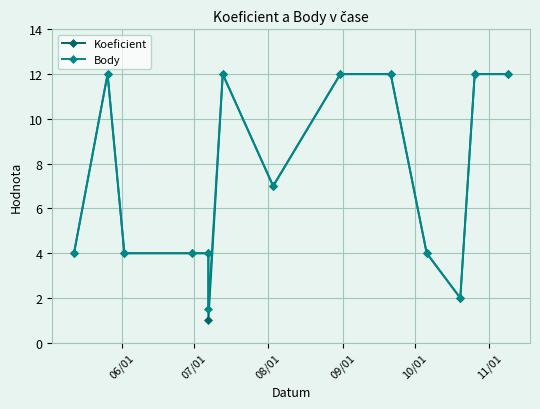

True or false: Body and Koeficient cross at least once.

False